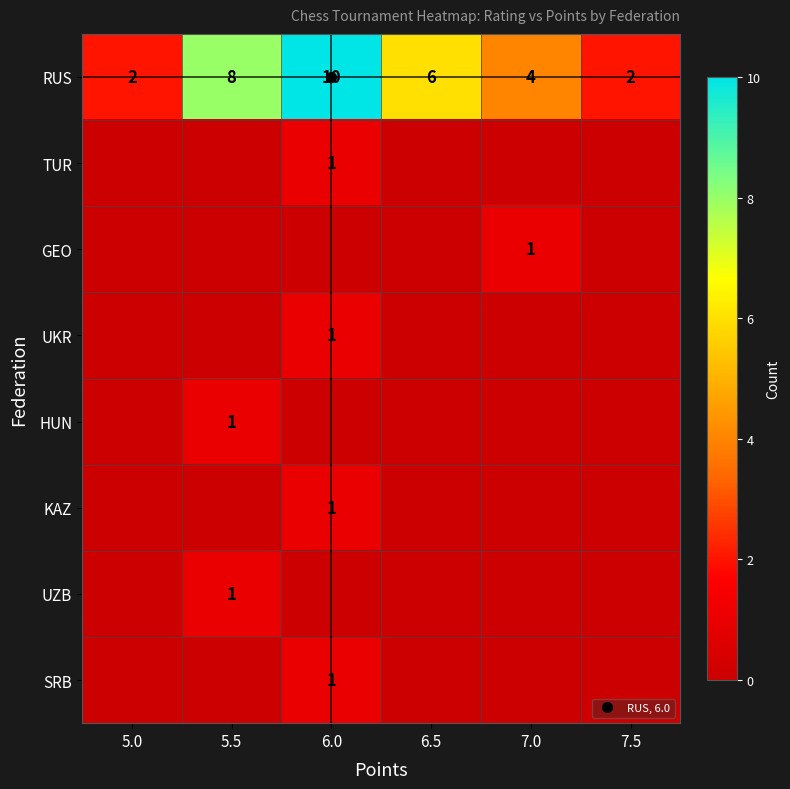

How many data points does each series have?

6